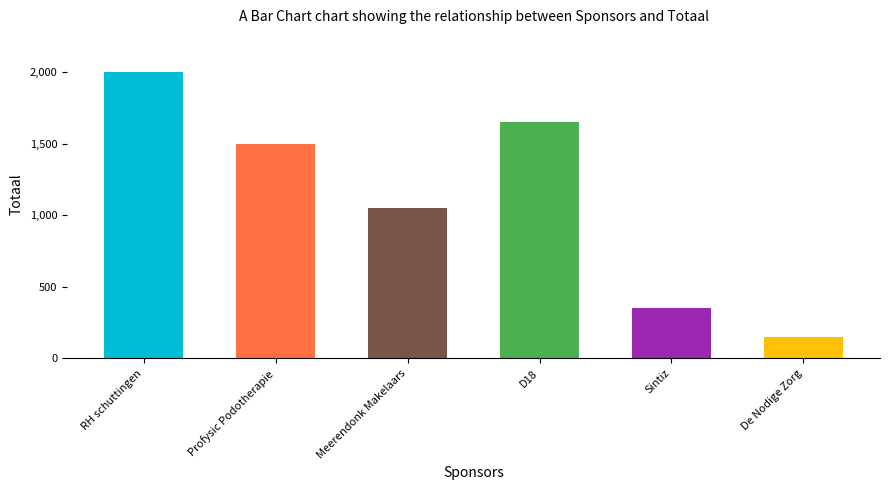

What is the label of the 3rd bar from the right?

D18